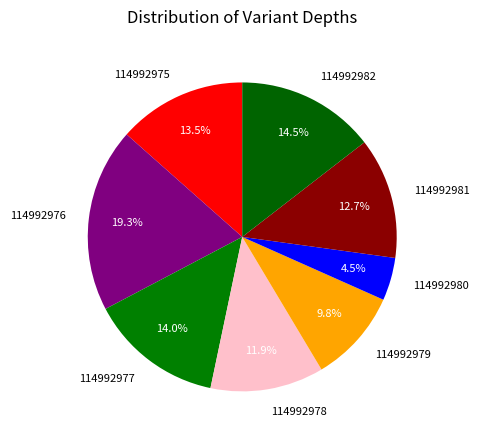

The 114992977 slice represents 14% of the pie. True or false?

True